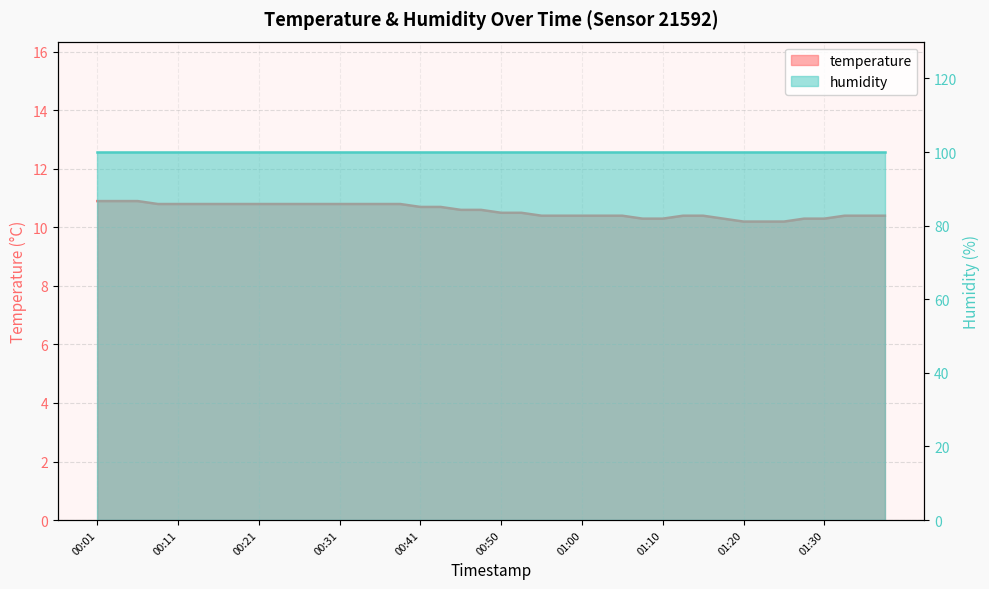

At which label is the value closest to 10?

01:20